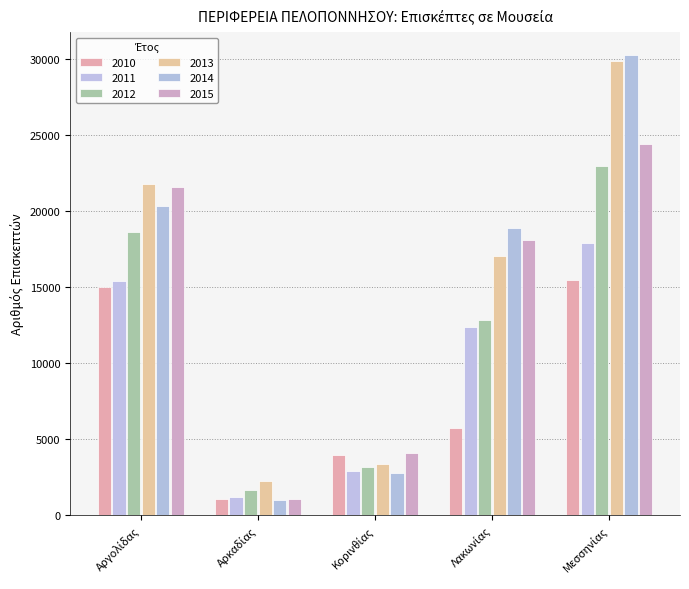

Is it true that 2012 equals 1627 at Κορινθίας?

False